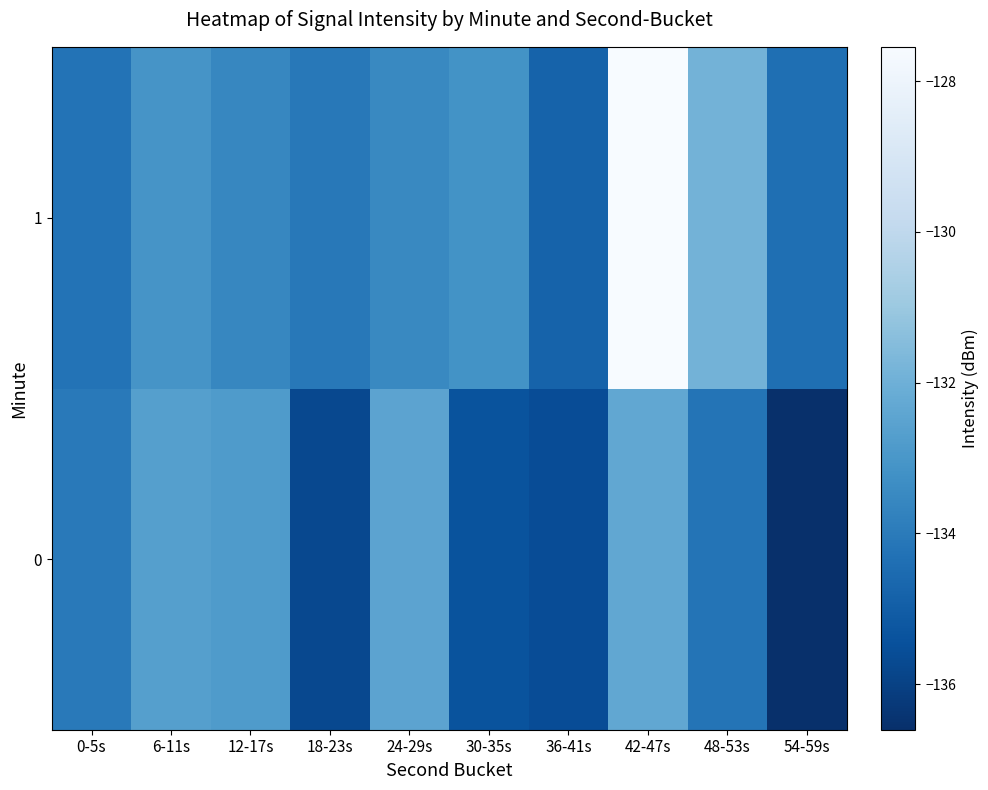

Reading left to right, what are all the values shown in this chart?

0: 0-5s=-134.0	6-11s=-132.7	12-17s=-132.8	18-23s=-135.7	24-29s=-132.5	30-35s=-135.4	36-41s=-135.6	42-47s=-132.3	48-53s=-134.2	54-59s=-136.6
1: 0-5s=-134.3	6-11s=-133.1	12-17s=-133.6	18-23s=-134.1	24-29s=-133.5	30-35s=-133.2	36-41s=-134.8	42-47s=-127.5	48-53s=-131.9	54-59s=-134.4